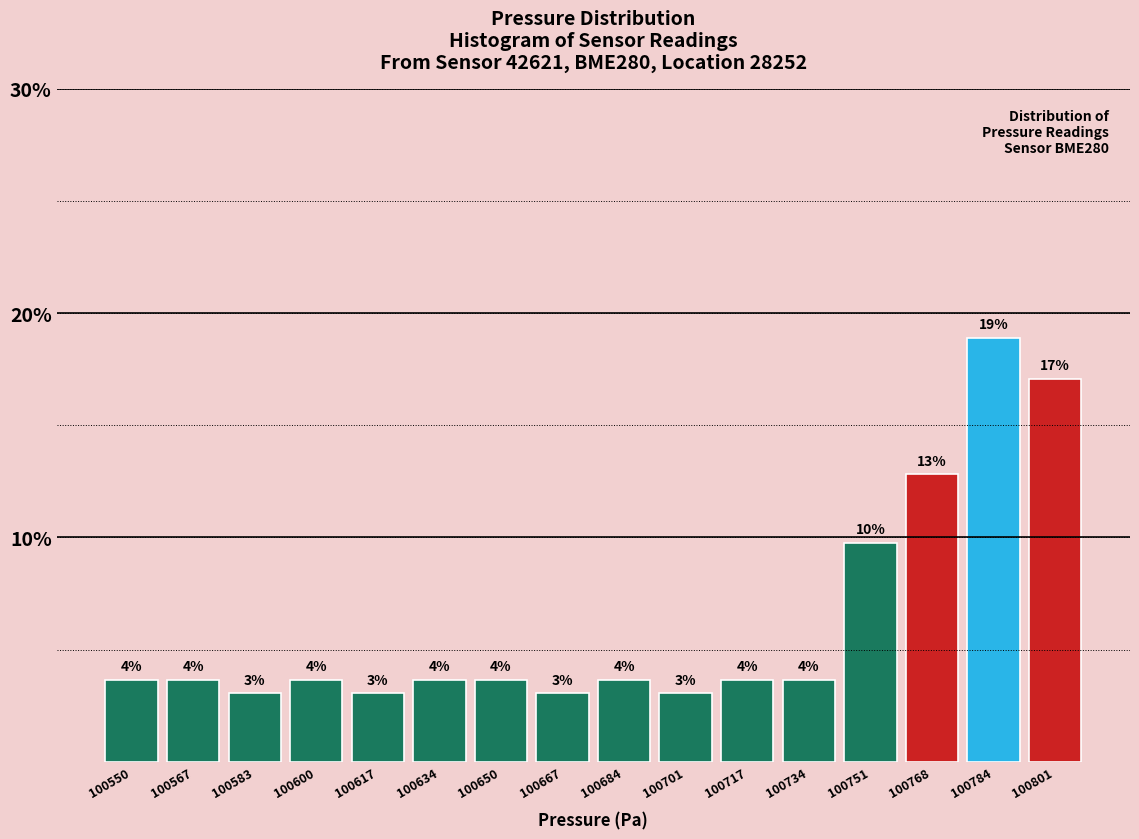

How many bars are there in total?

16